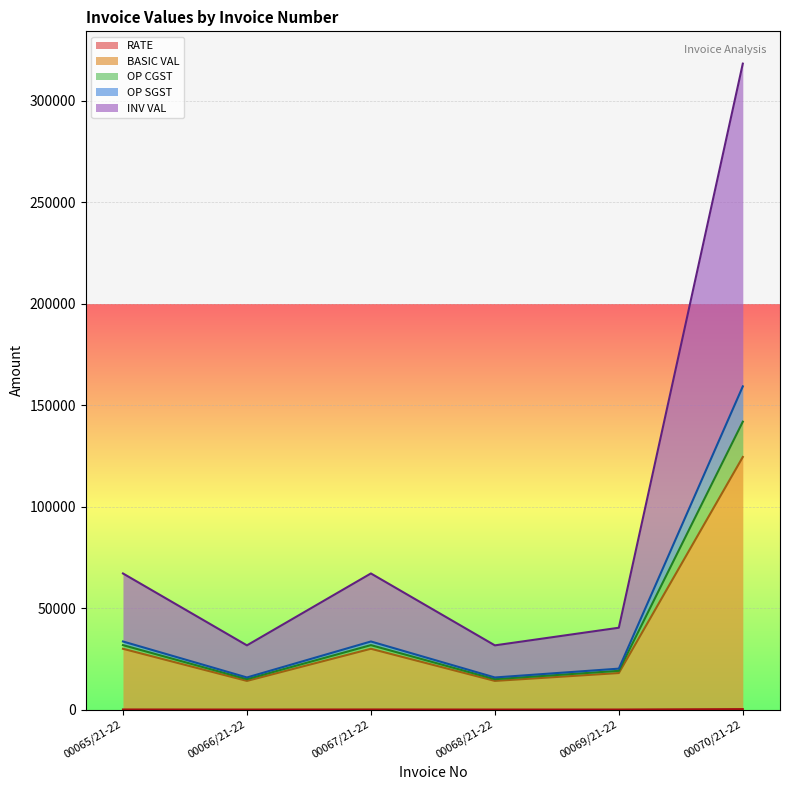

What is the label of the 2nd point from the left?

00066/21-22